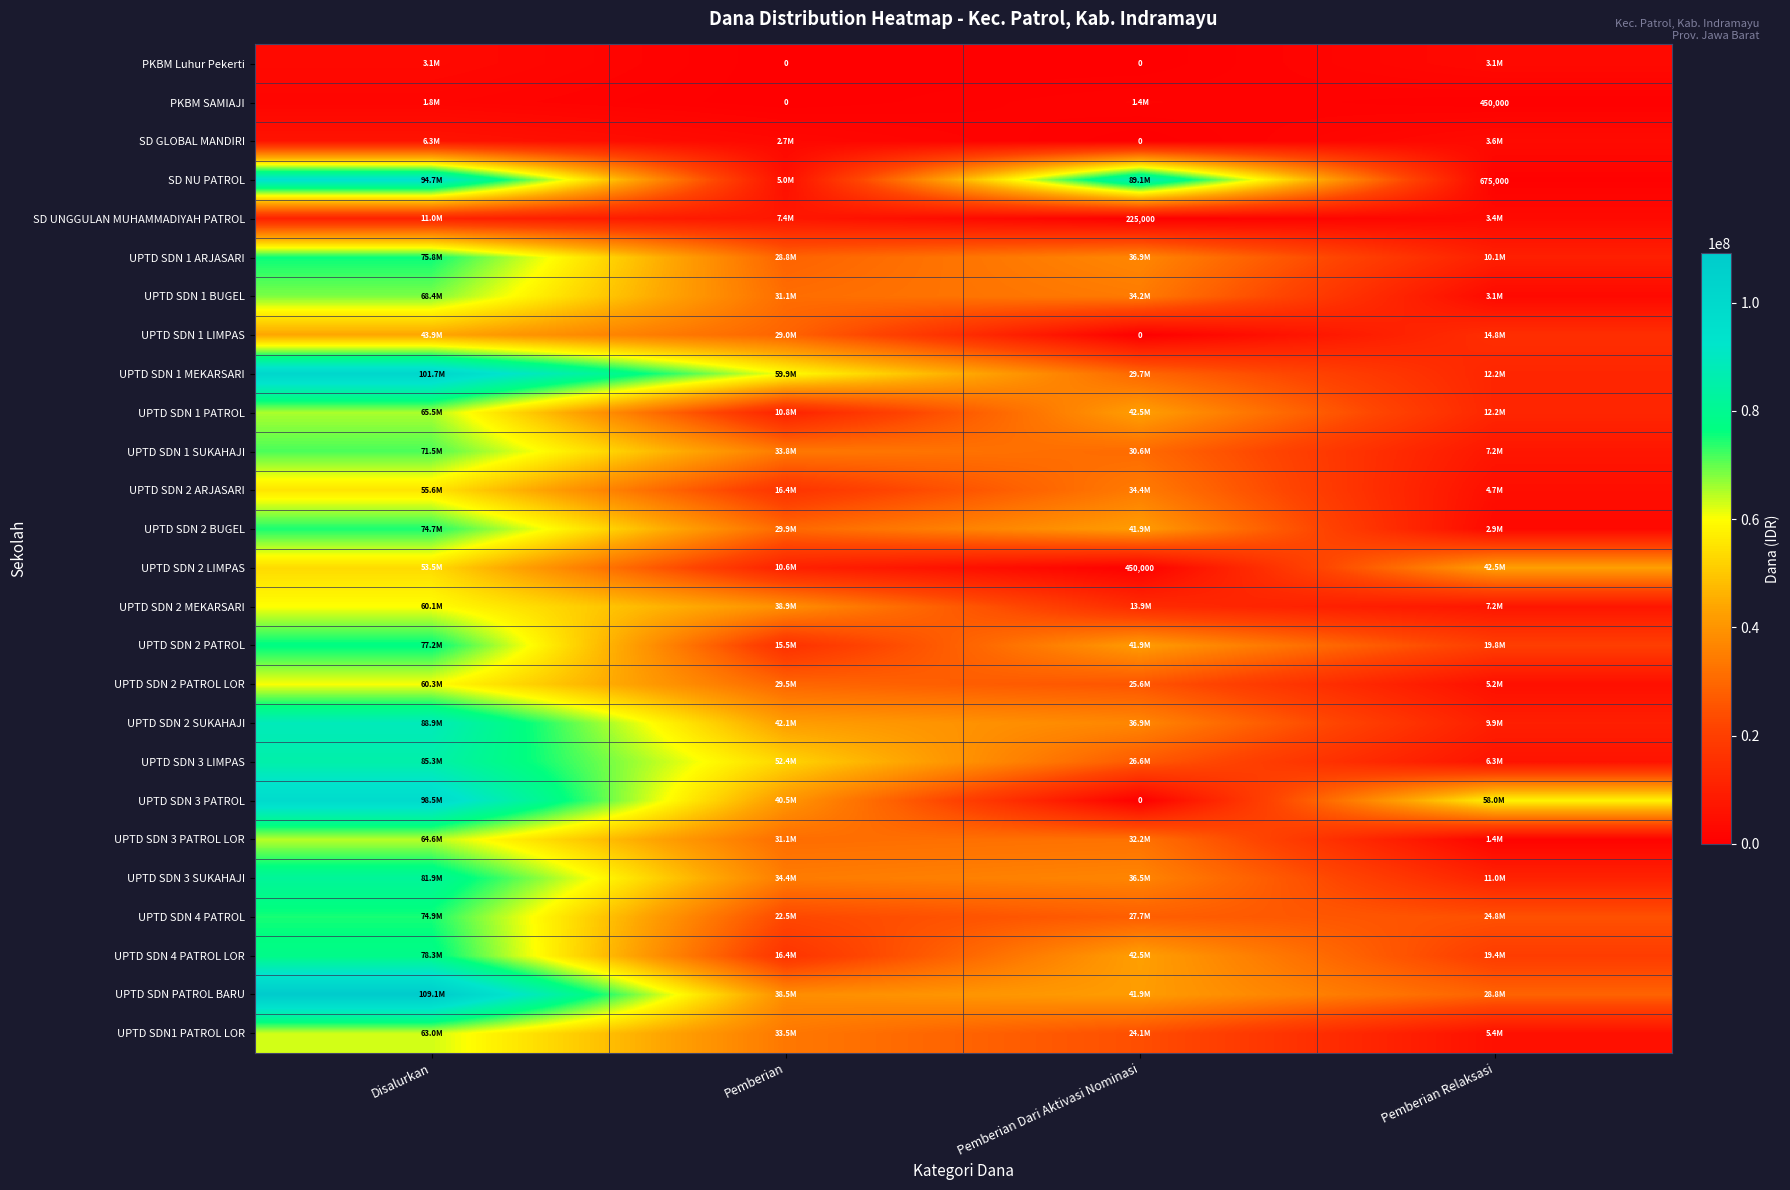

Where does the SD UNGGULAN MUHAMMADIYAH PATROL series first go above 7425000?

Disalurkan